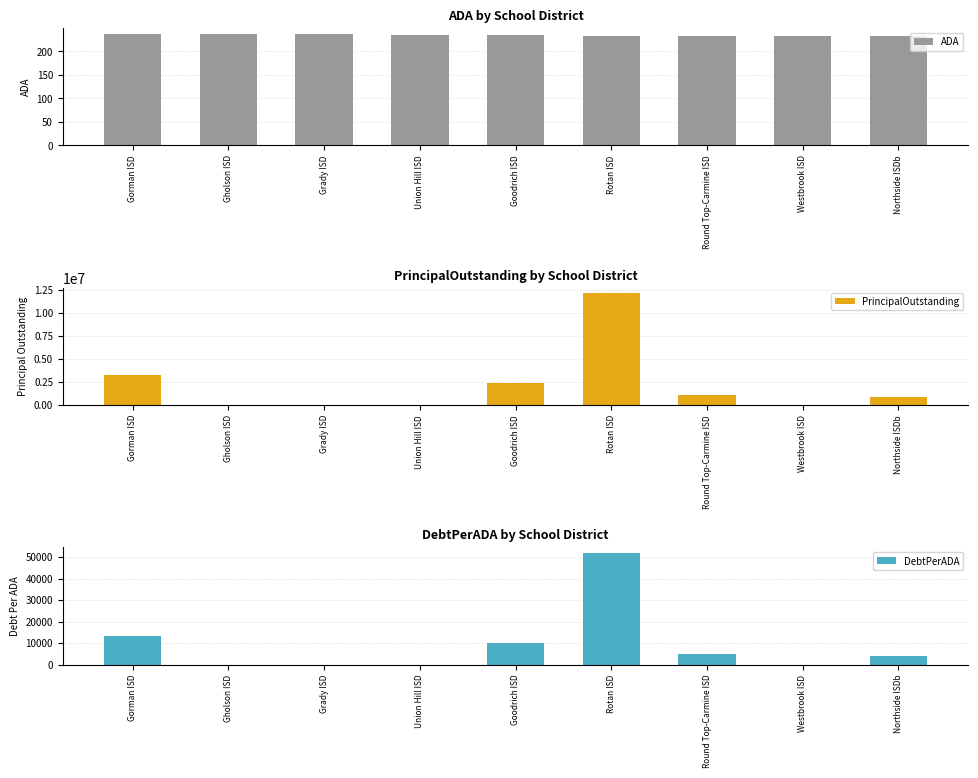

Which category has the highest value in the DebtPerADA series?

Rotan ISD